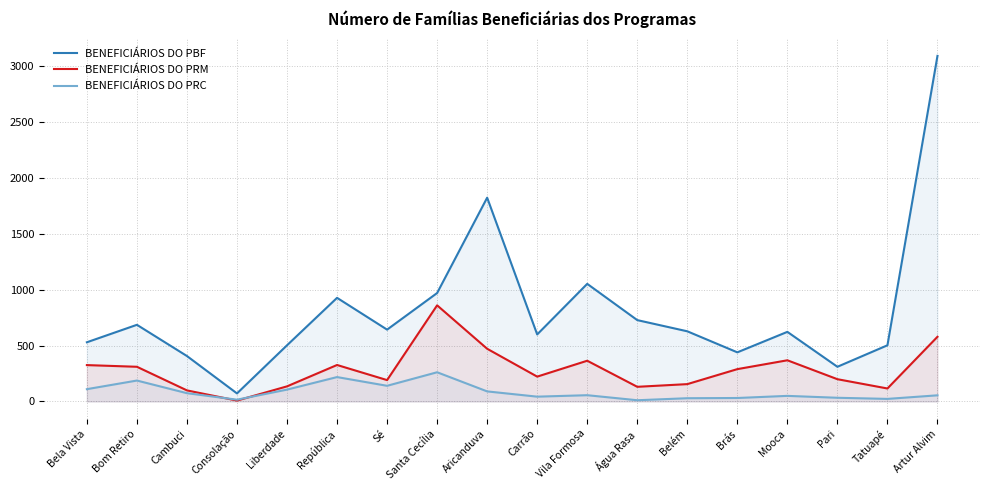

What are all the series names shown in the legend?

BENEFICIÁRIOS DO PBF, BENEFICIÁRIOS DO PRM, BENEFICIÁRIOS DO PRC